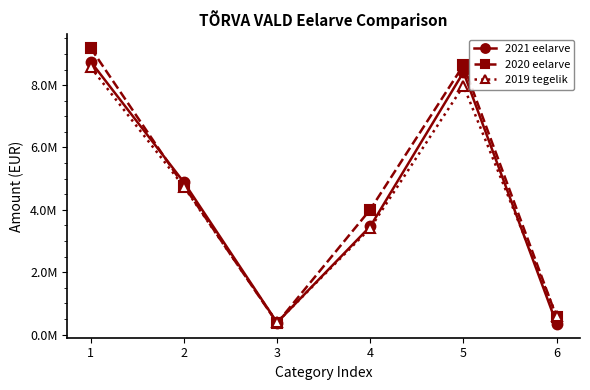

Is it true that 2020 eelarve equals 549268 at 6?

True